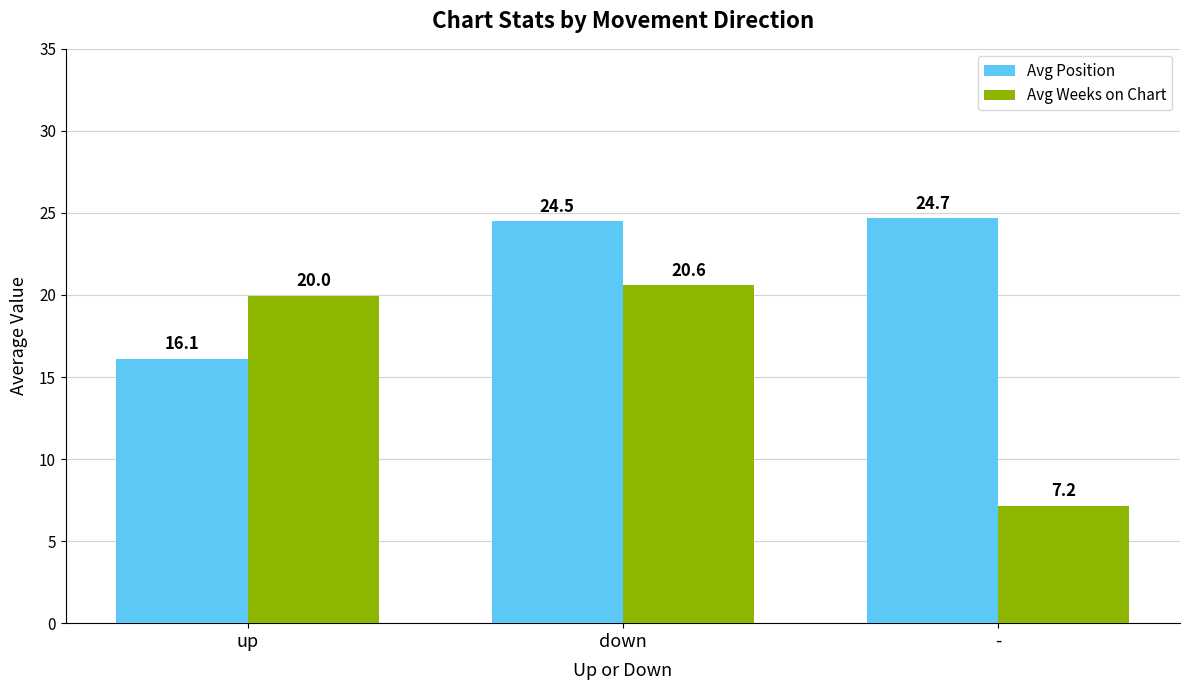

How many values in the Avg Position series exceed 24?

2